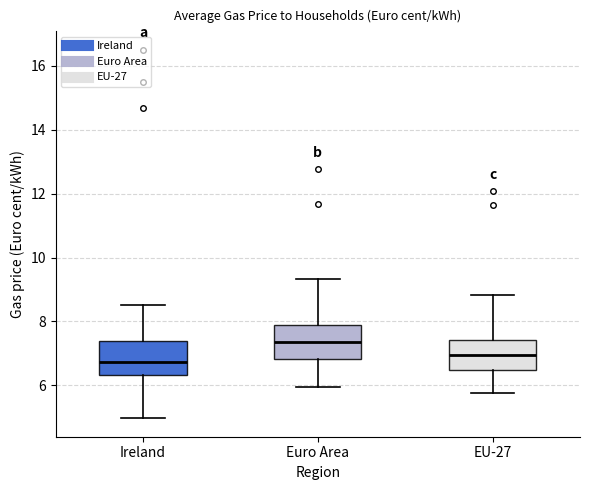

Reading left to right, read every box against the y-axis: the position of its median line, the range the box covers, and the ends of its whiskers. The values are not printed on the chart, so give them approximately, as read against the axis.

Ireland: median 6.8, box 6.4 to 7.4, whiskers 5.0 to 8.6
Euro Area: median 7.4, box 6.8 to 8.0, whiskers 6.0 to 9.4
EU-27: median 7.0, box 6.4 to 7.4, whiskers 5.8 to 8.8